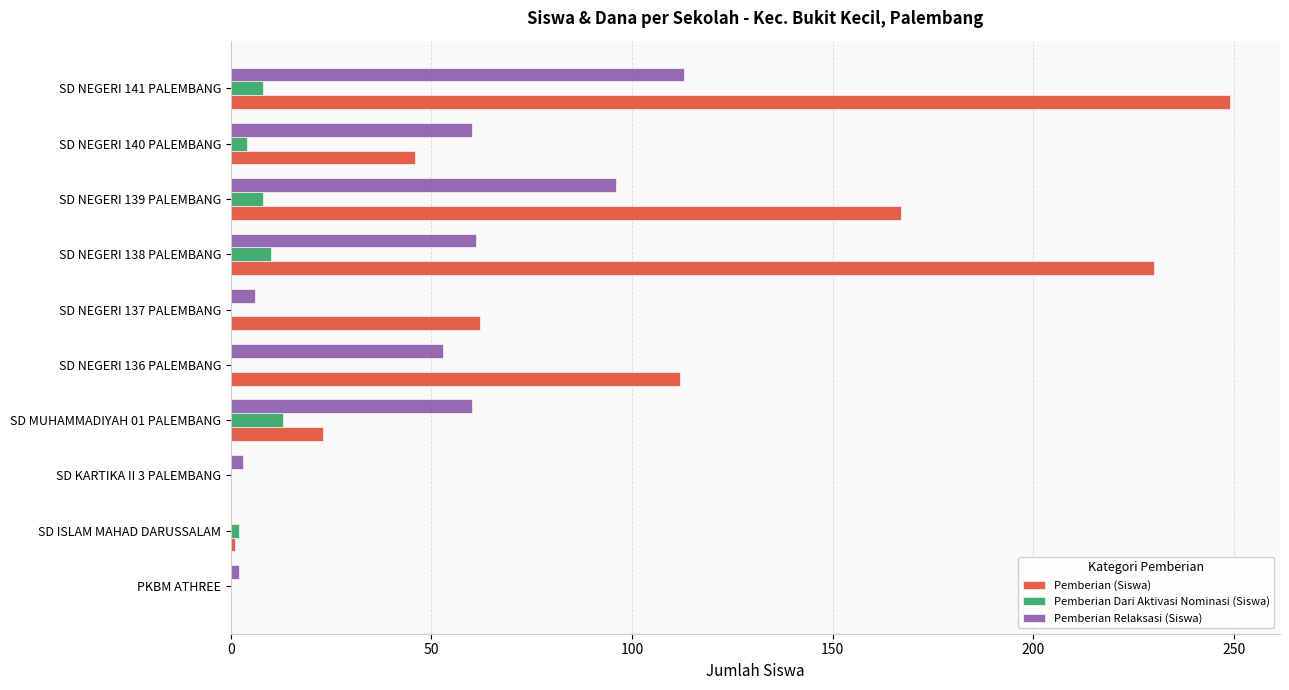

The Pemberian Relaksasi (Siswa) series shows 29 at SD NEGERI 138 PALEMBANG. True or false?

False